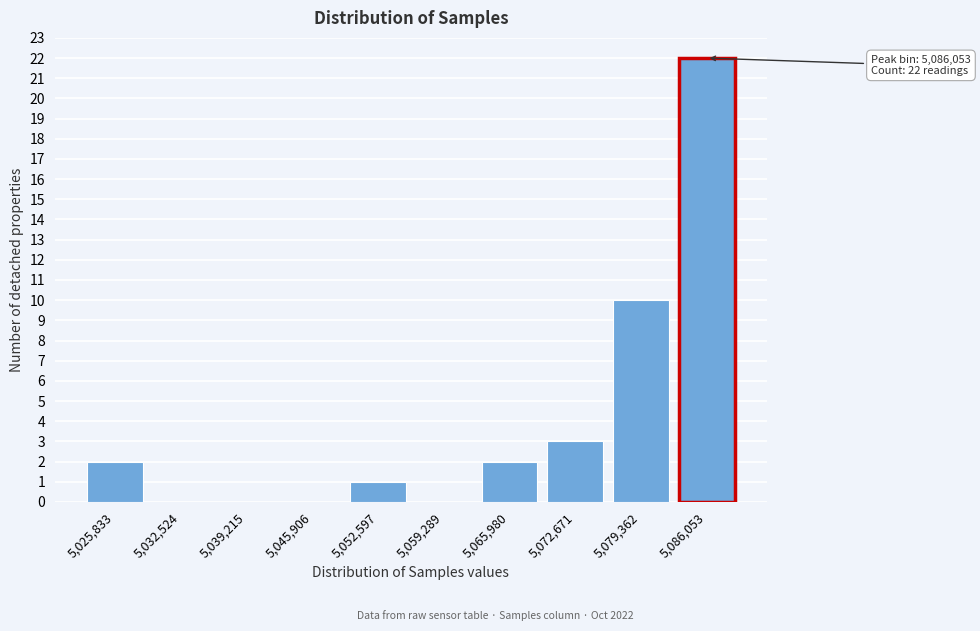

Reading right to left, what are all the values shown in this chart?

5,086,053=22	5,079,362=10	5,072,671=3	5,065,980=2	5,059,289=0	5,052,597=1	5,045,906=0	5,039,215=0	5,032,524=0	5,025,833=2